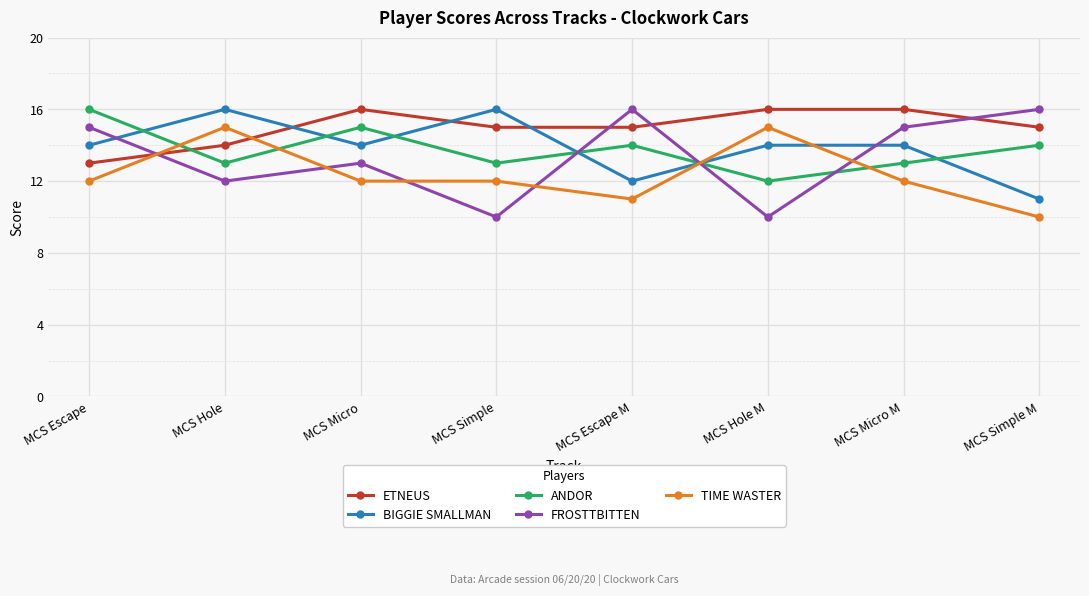

What is the sum of the ANDOR values at MCS Hole M and MCS Escape?

28